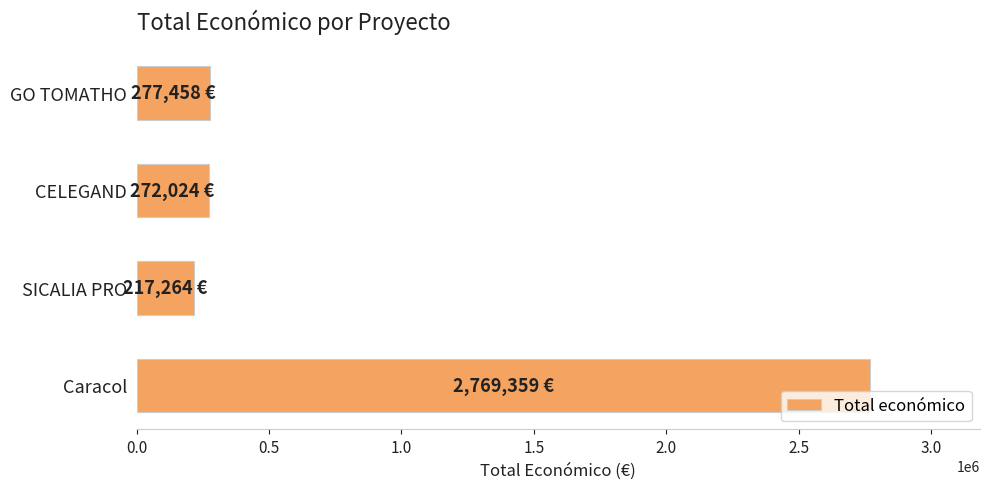

What is the change in value from SICALIA PRO to Caracol?

+2552095